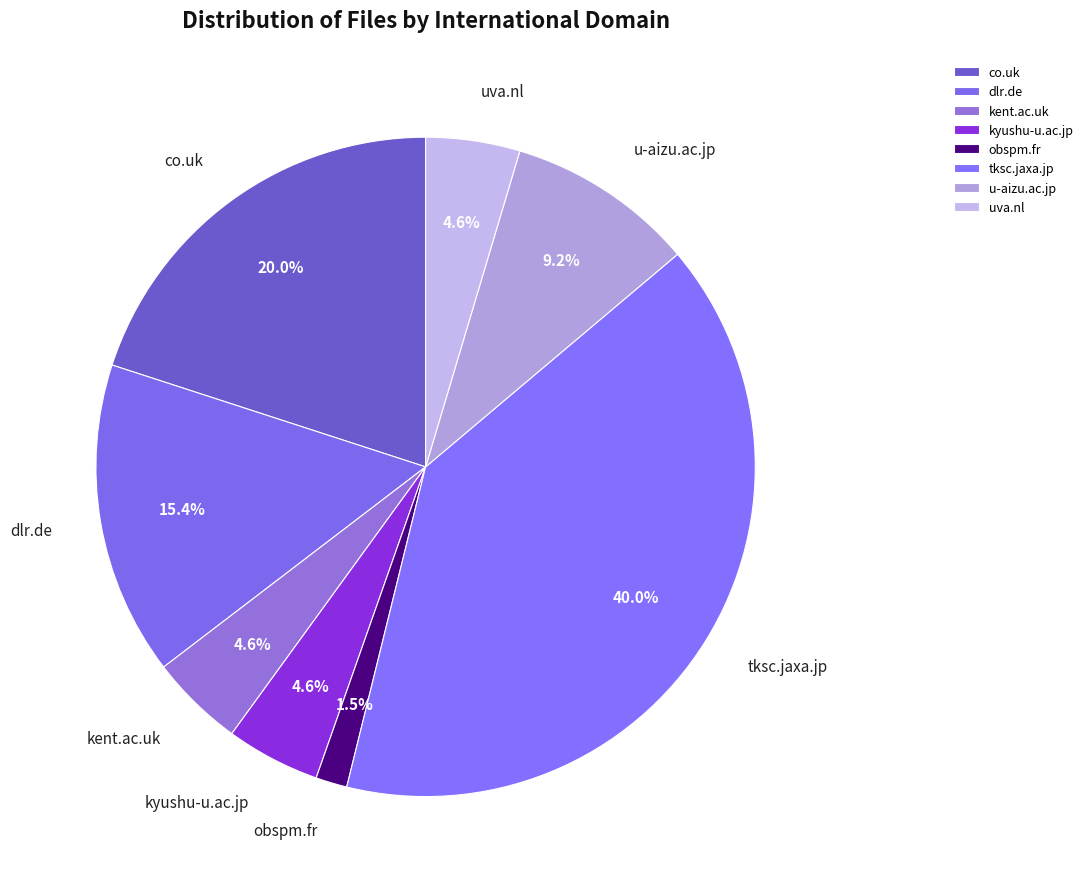

To the nearest percent, what percentage of the pie is kent.ac.uk?

5%